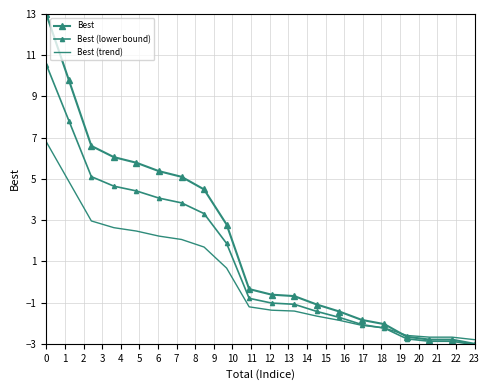

How many values in the Best series are below 0?

11